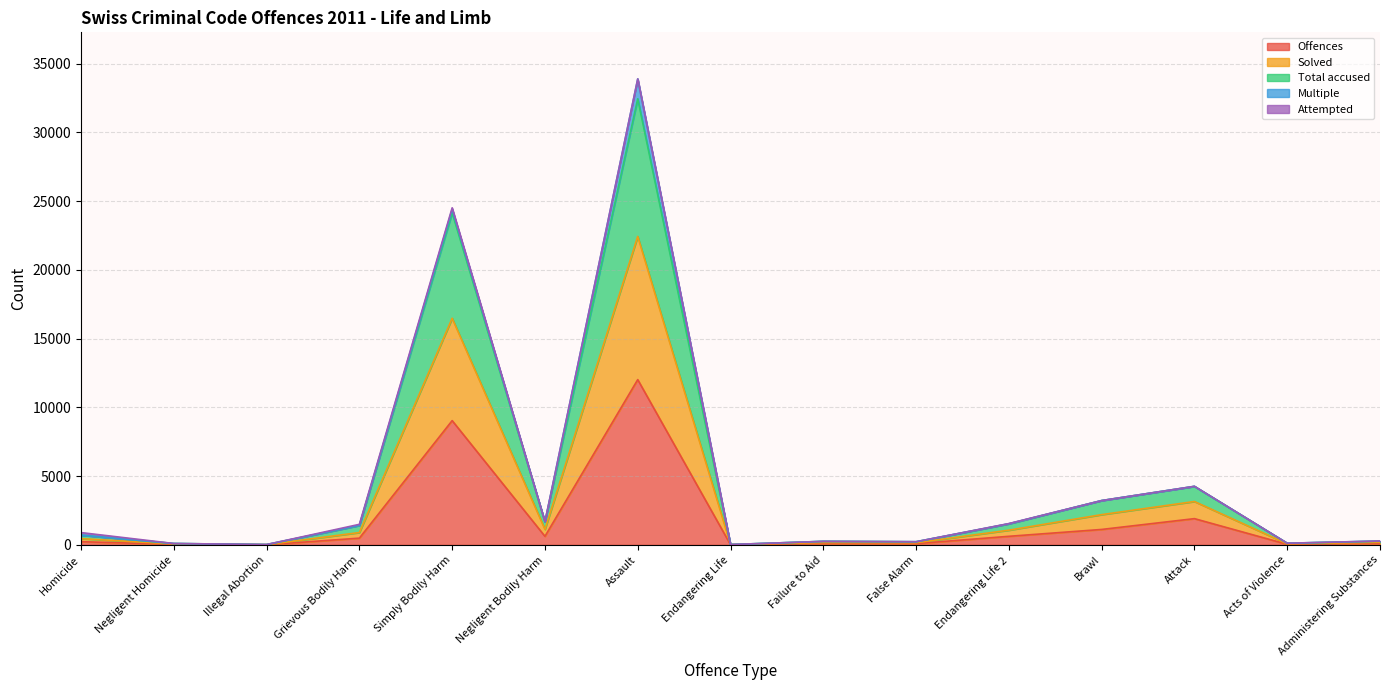

What is the maximum value for Offences?

12014